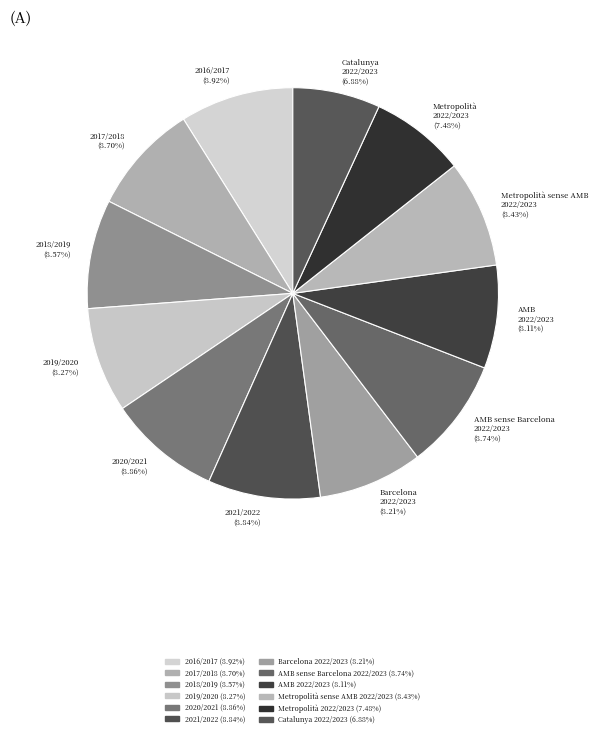

What is the total percentage of AMB
2022/2023 and Metropolità sense AMB
2022/2023?

16.5%